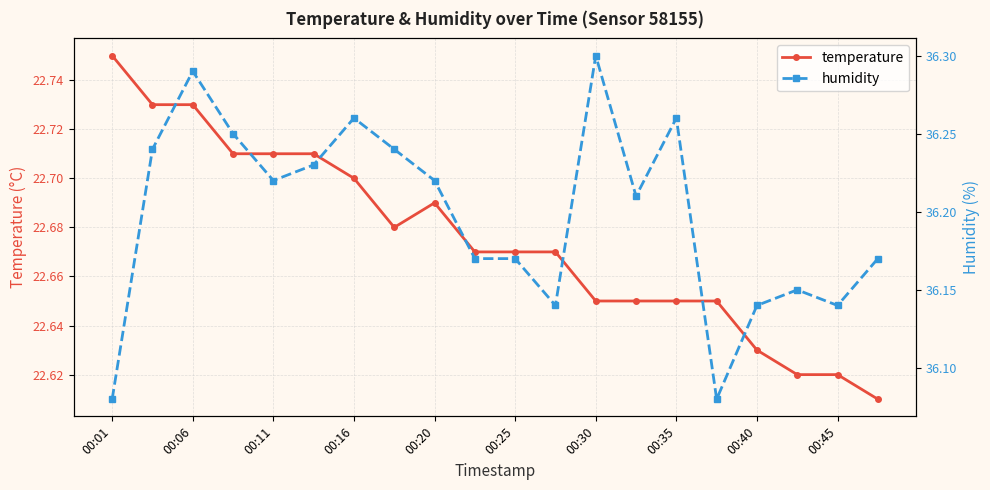

What is the average value of the humidity series?

36.2